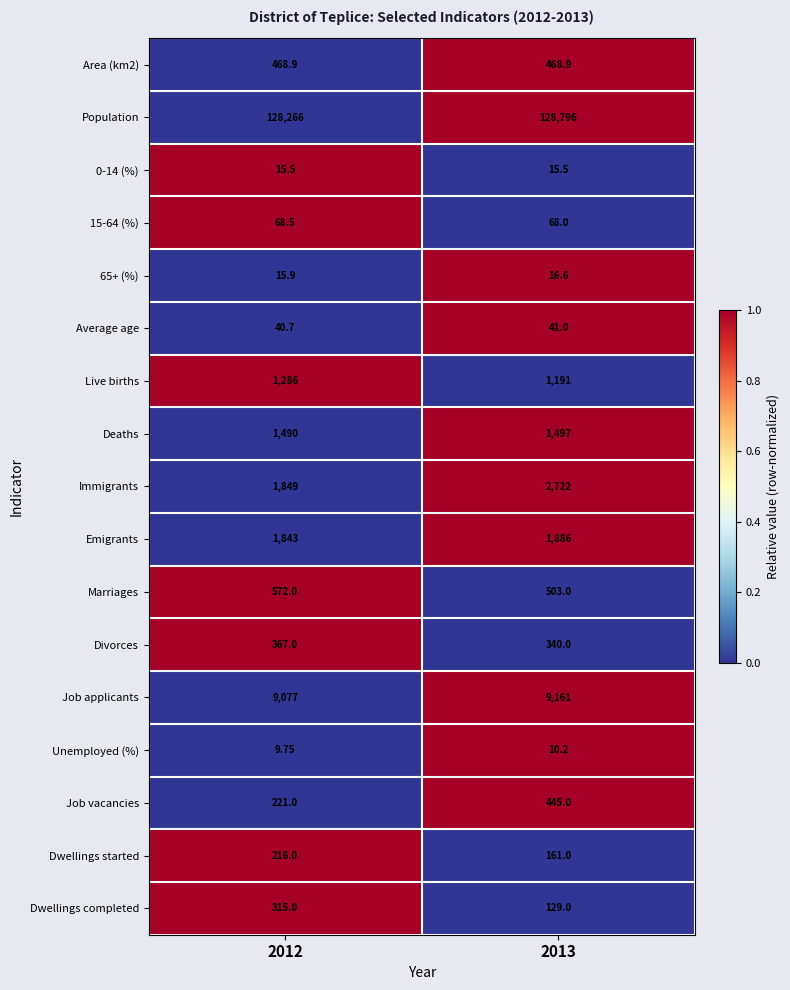

Which series has the largest total across all categories?

Population